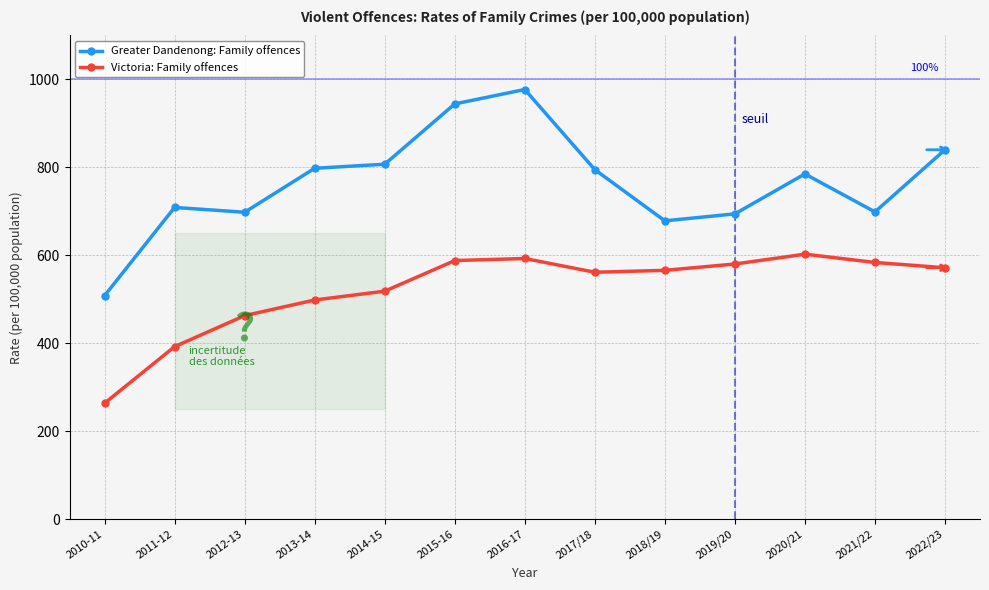

What are all the series names shown in the legend?

Greater Dandenong: Family offences, Victoria: Family offences